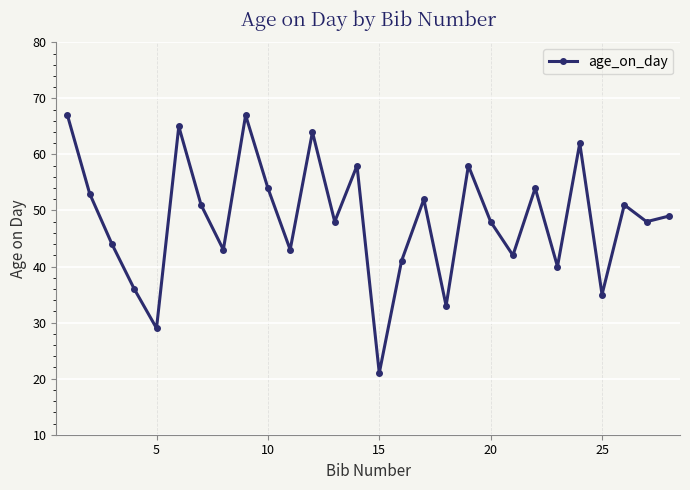

What is the value of the 18th point from the left?

33